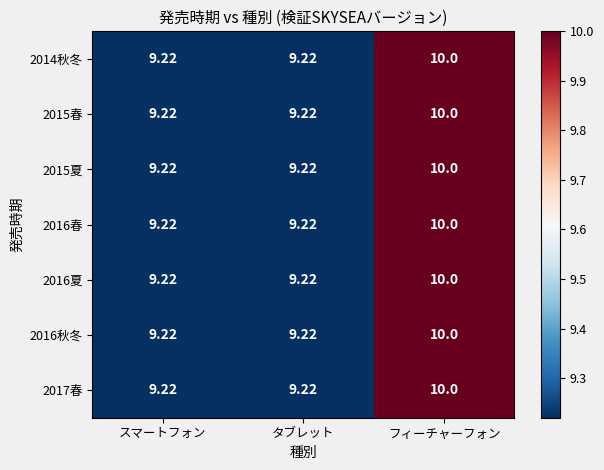

Which label corresponds to the largest value in the chart?

フィーチャーフォン